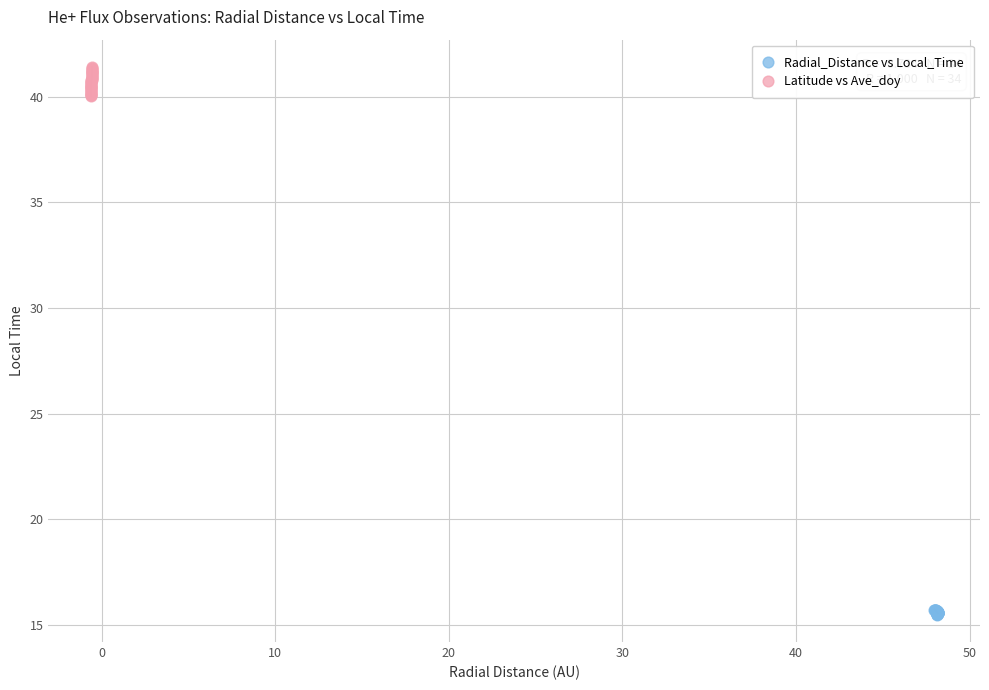

Which series contains the highest Y value?

Latitude vs Ave_doy